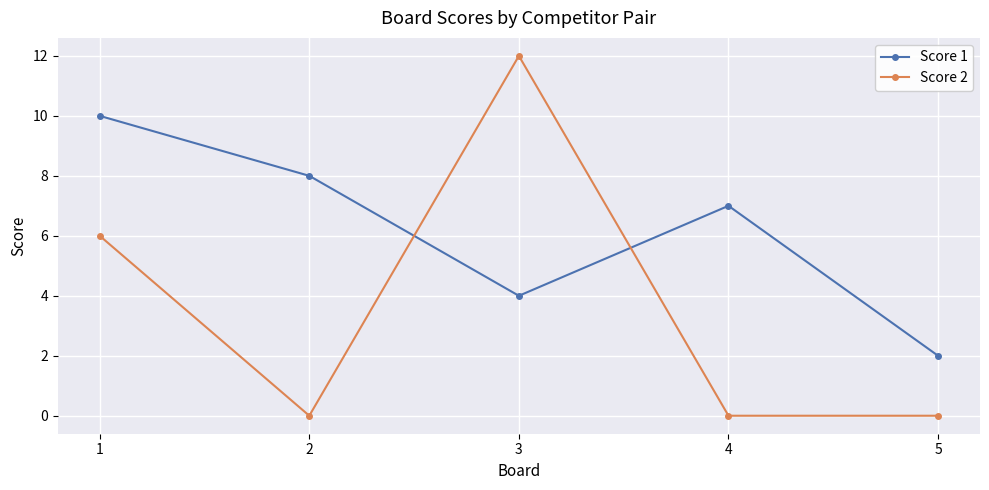

Reading right to left, transcribe all the data shown in this chart.

Score 1: 2	7	4	8	10
Score 2: 0	0	12	0	6